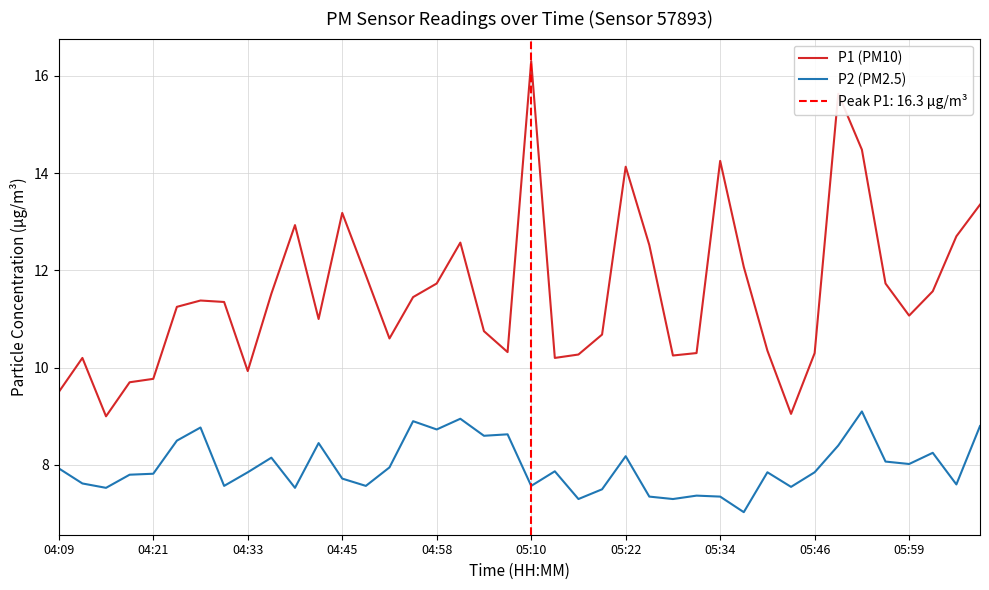

True or false: P1 (PM10) and P2 (PM2.5) intersect in this chart.

False